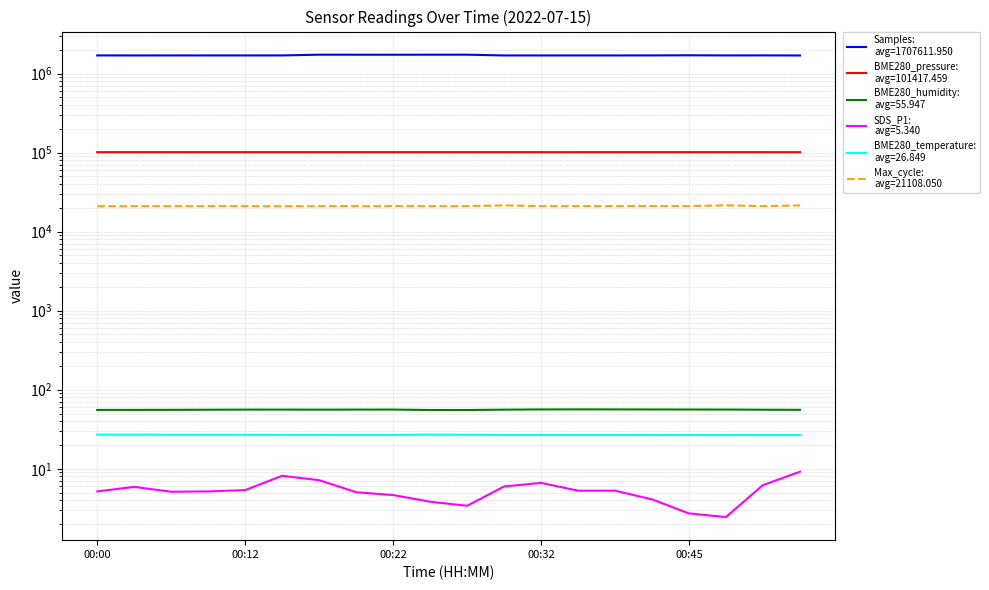

What is the value of the BME280_temperature point at the 8th from the left?

26.8